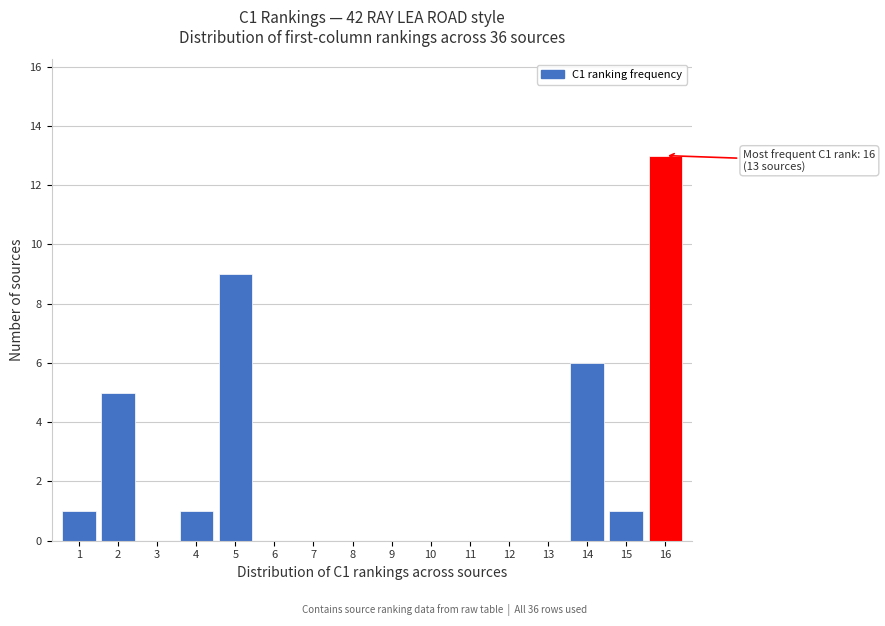

Over which range of the x-axis is the bar tallest?

15.5 to 16.5